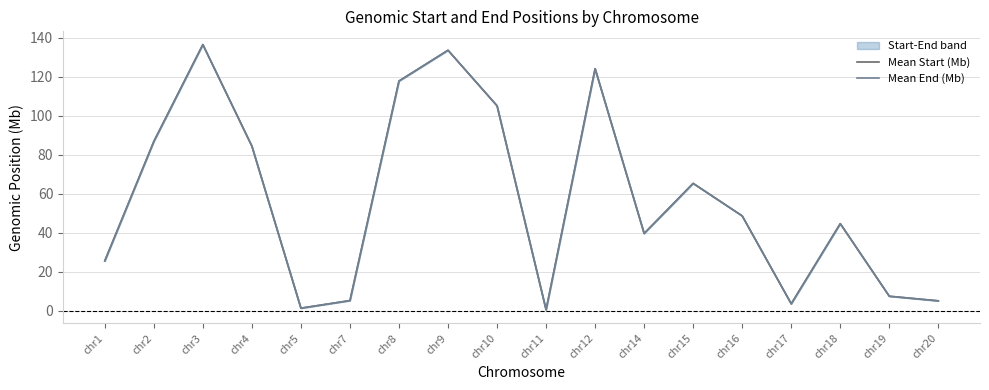

Is the value of Mean Start (Mb) at chr15 greater than the value of Mean End (Mb) at chr1?

Yes